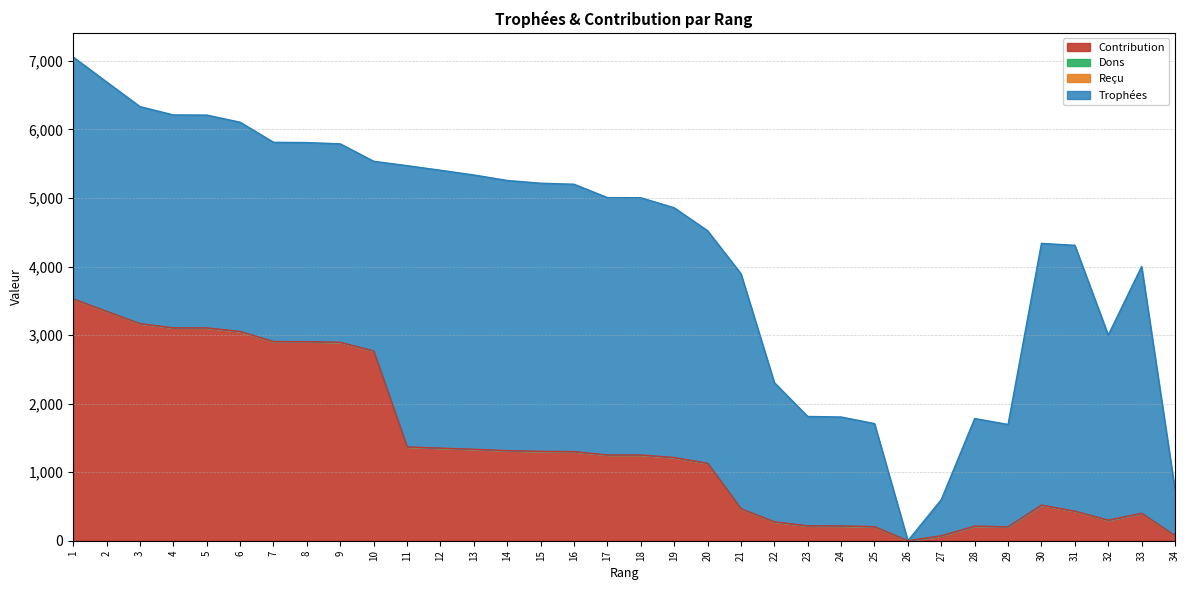

The value of Trophées at 8 is 5809. True or false?

True